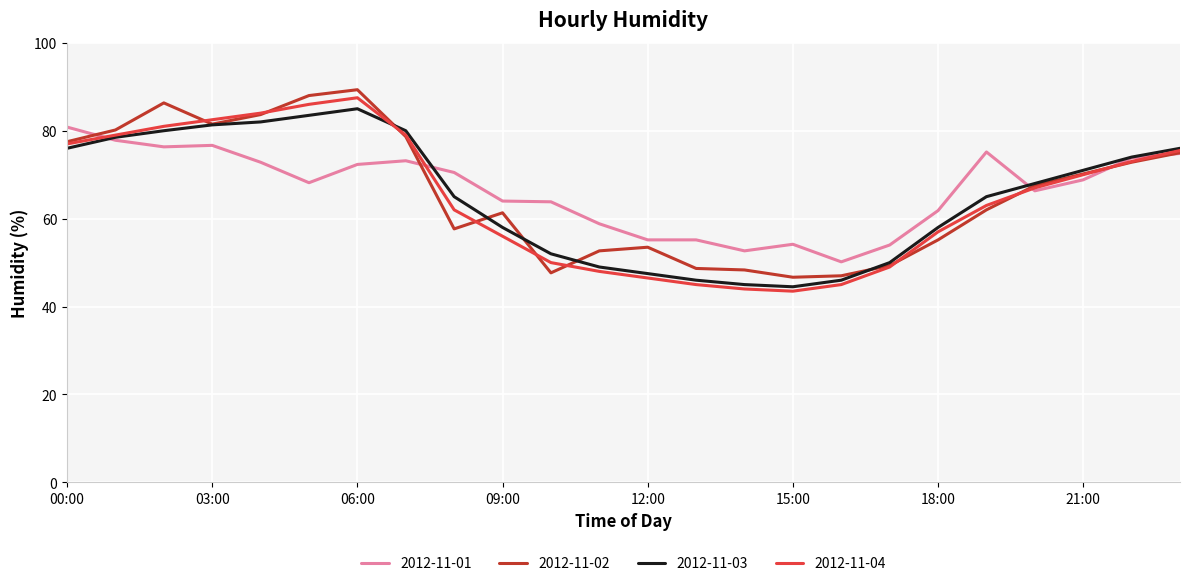

Which series has the largest range (max minus min)?

2012-11-04